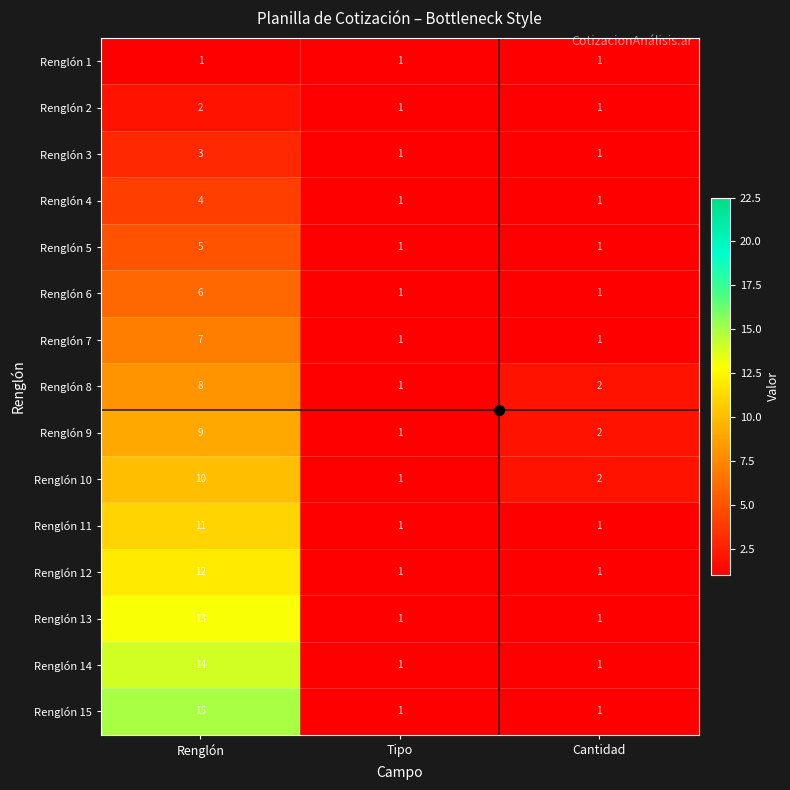

What is the maximum value shown in the chart?

15